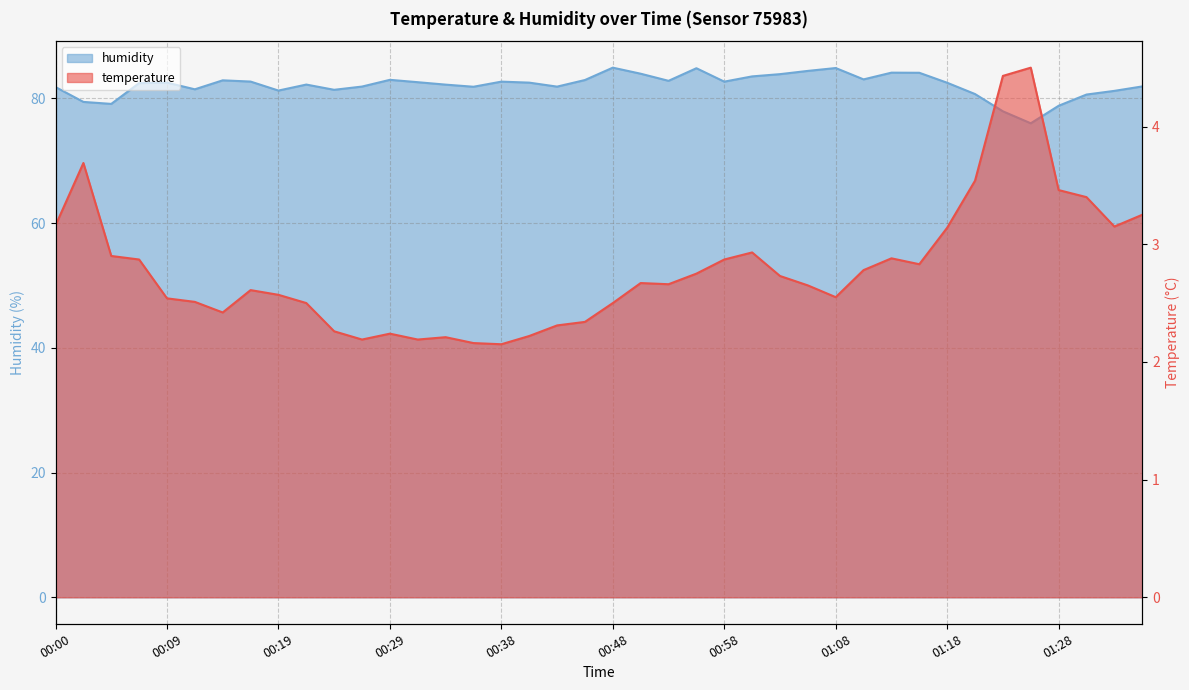

True or false: humidity and temperature cross at least once.

False